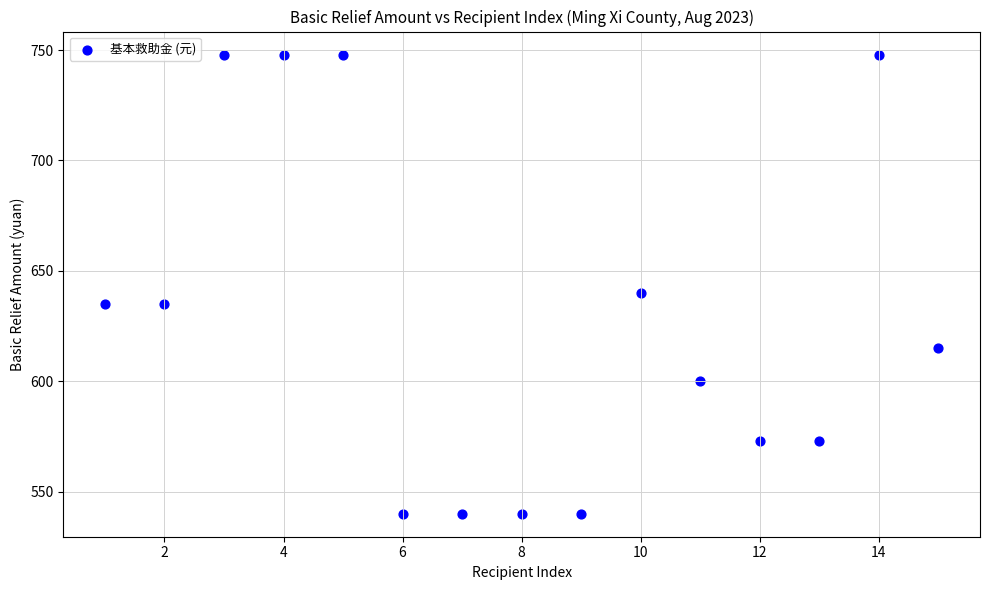

What is the range of Y values (max minus min)?

208